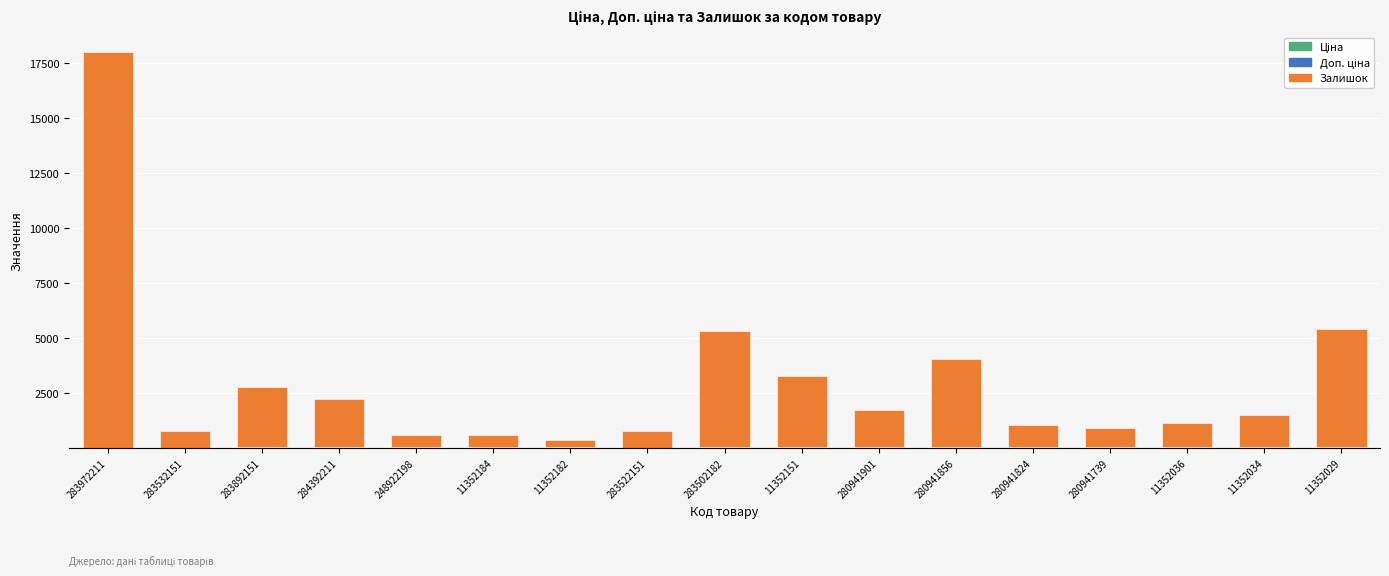

Are the bars grouped side by side (vs. stacked)?

No